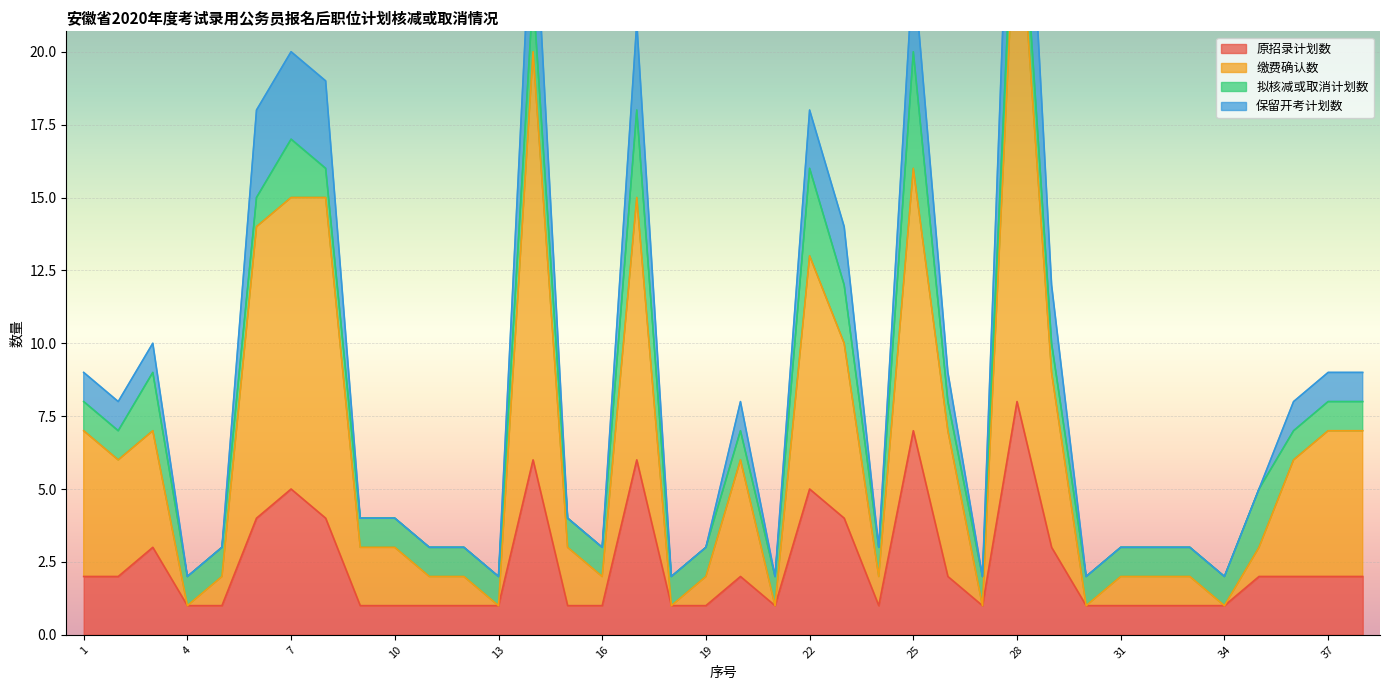

Is the value of 保留开考计划数 at 12 greater than the value of 缴费确认数 at 22?

No